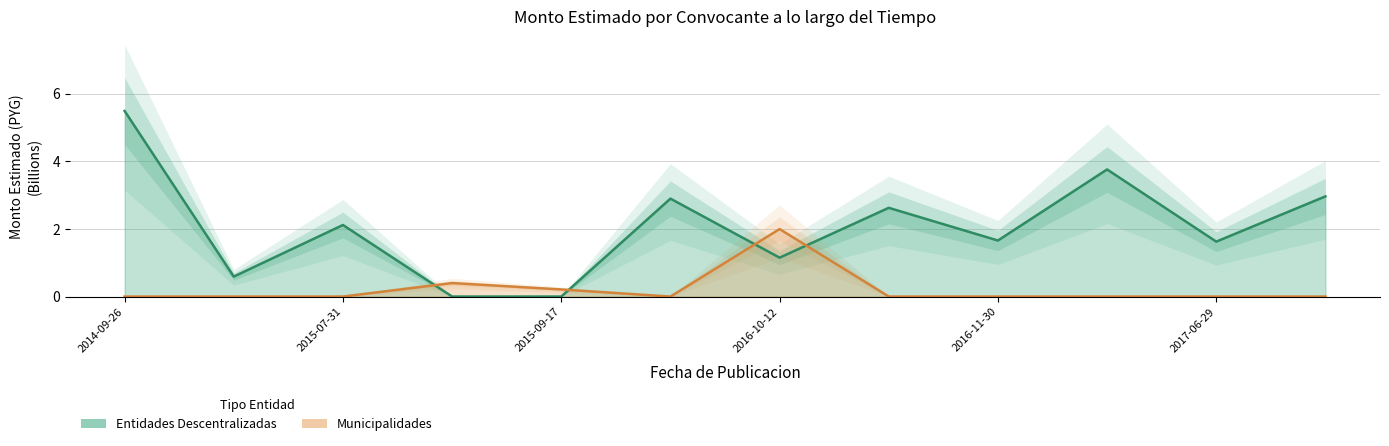

Where does the Entidades Descentralizadas series first go above 2?

2014-09-26